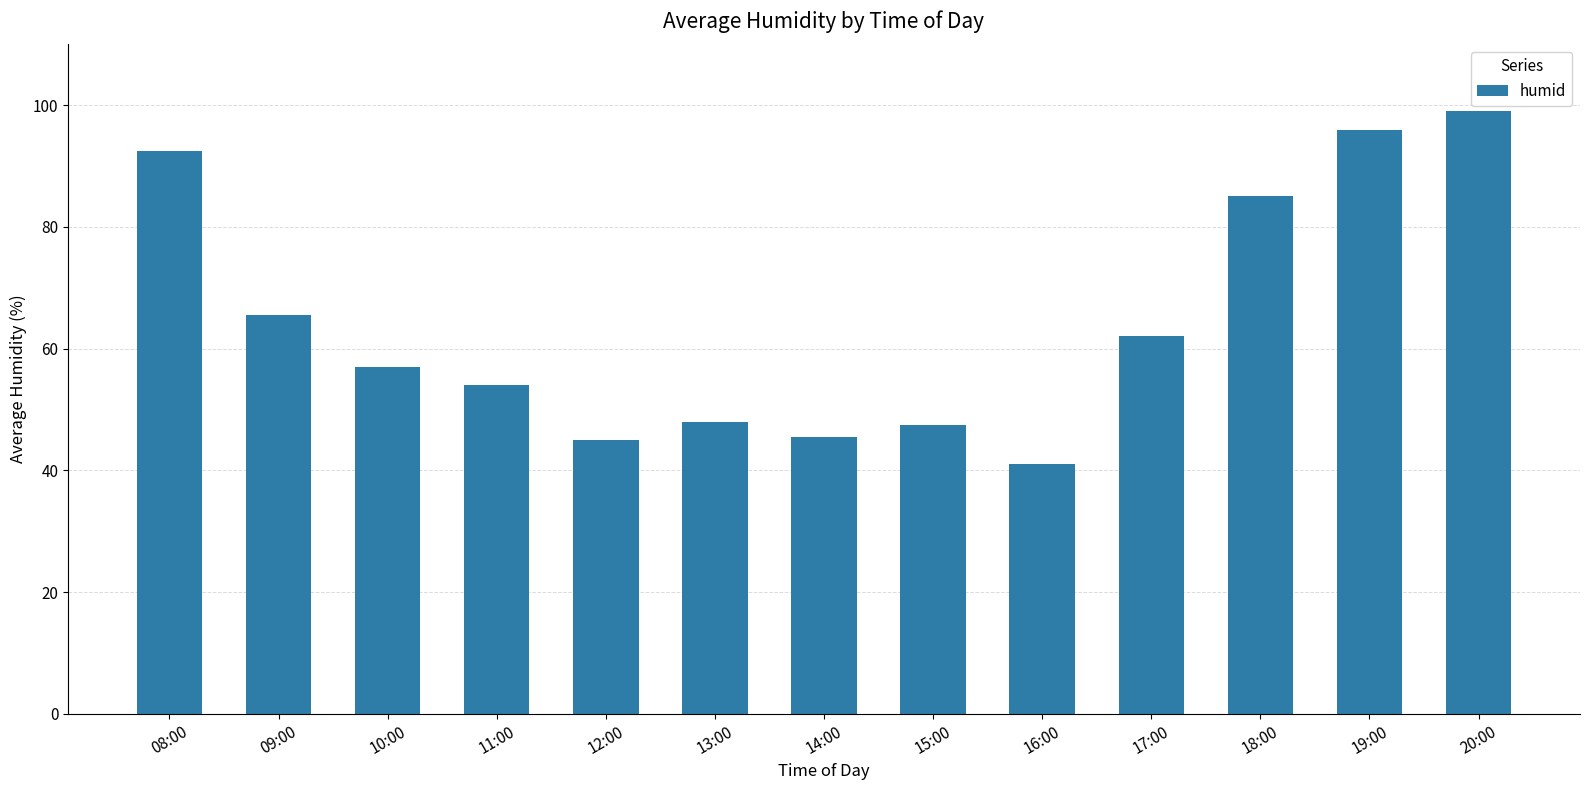

Count the number of data series in this chart.

1